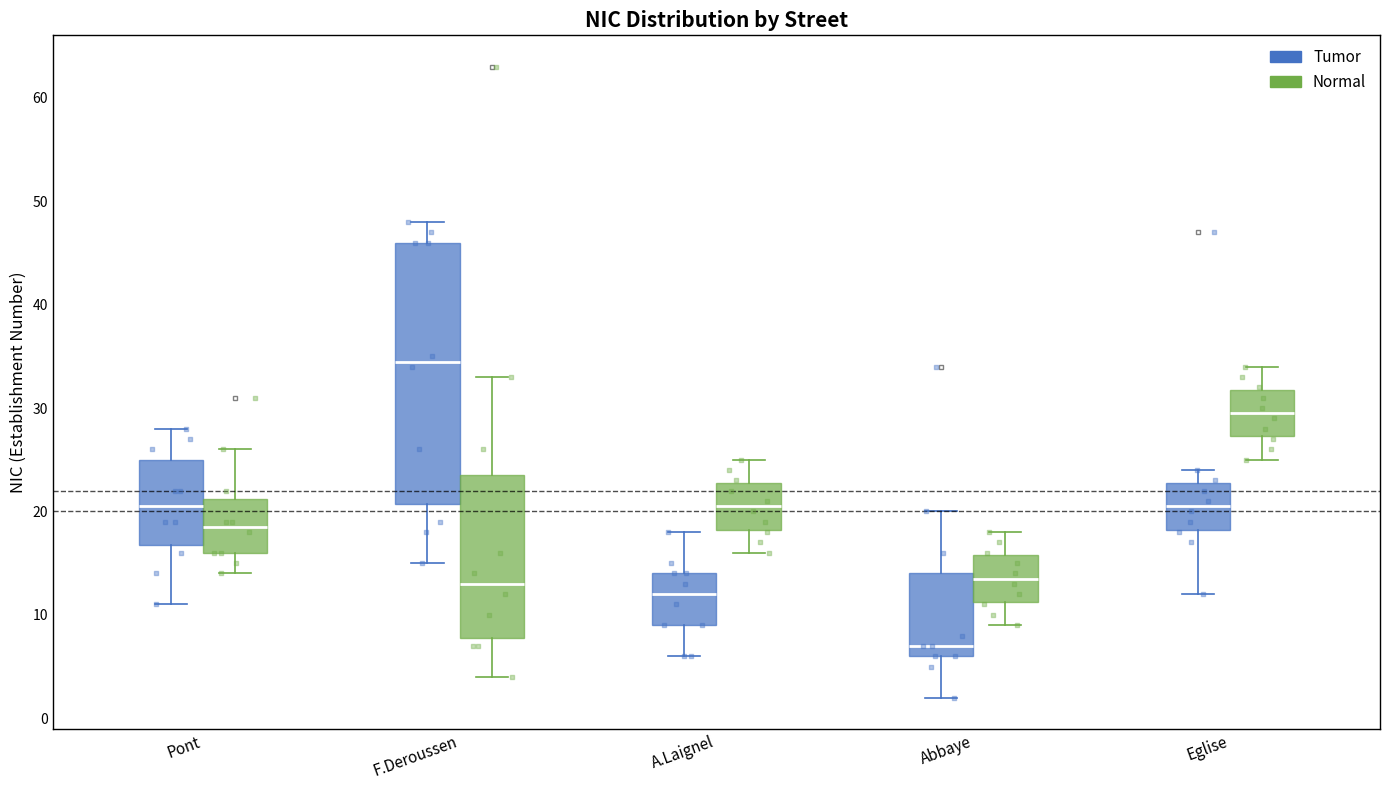

Reading left to right, transcribe this box plot: for each box, give where its median line is, the range the box spans, and where its two whiskers end, as read against the y-axis. The values are not printed on the chart, so give them approximately, as read against the axis.

Pont (Tumor): median 21, box 17 to 25, whiskers 11 to 28
Pont (Normal): median 19, box 16 to 21, whiskers 14 to 26
F.Deroussen (Tumor): median 35, box 21 to 46, whiskers 15 to 48
F.Deroussen (Normal): median 13, box 8 to 24, whiskers 4 to 33
A.Laignel (Tumor): median 12, box 9 to 14, whiskers 6 to 18
A.Laignel (Normal): median 21, box 18 to 23, whiskers 16 to 25
Abbaye (Tumor): median 7, box 6 to 14, whiskers 2 to 20
Abbaye (Normal): median 14, box 11 to 16, whiskers 9 to 18
Eglise (Tumor): median 21, box 18 to 23, whiskers 12 to 24
Eglise (Normal): median 30, box 27 to 32, whiskers 25 to 34